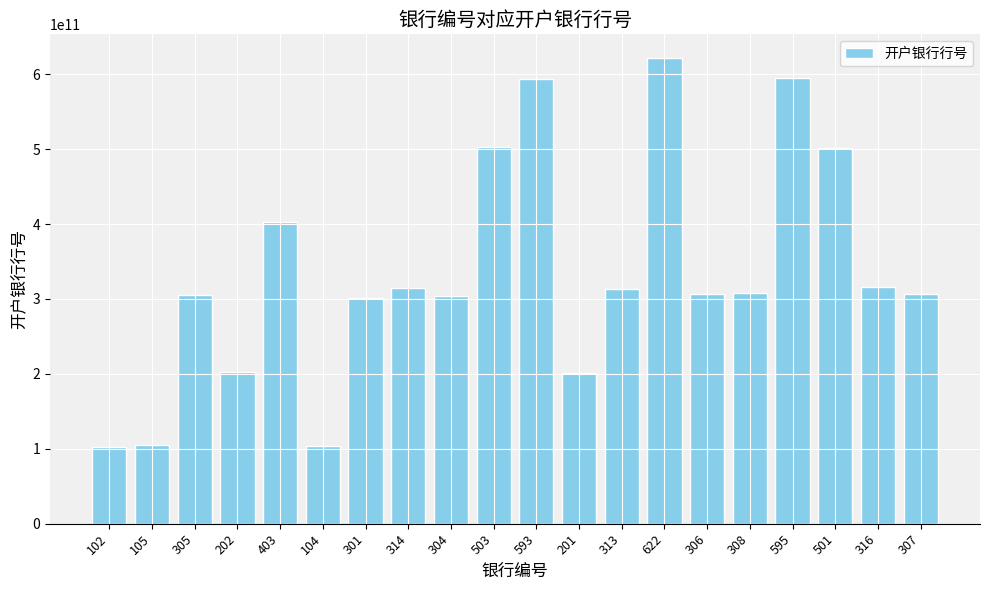

What is the value of the 6th bar from the left?

104221012516